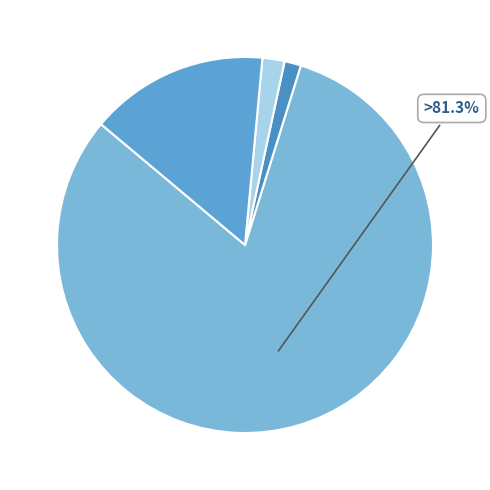

Is the sum of léky - RTG diagnostika and léky - medicinální plyny greater than half?

No